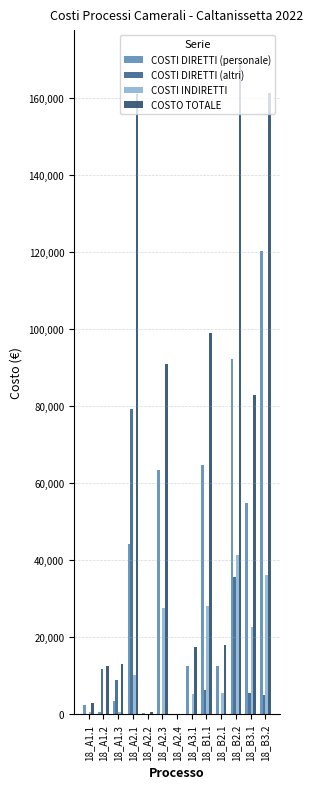

Are the bars horizontal?

No